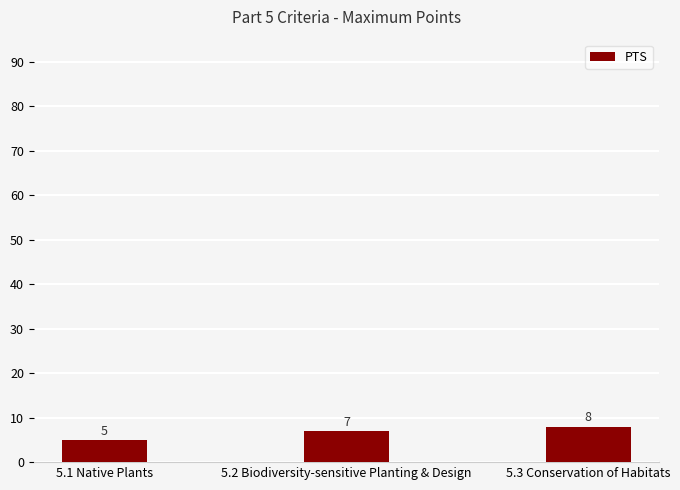

At which label is the value closest to 6?

5.1 Native Plants